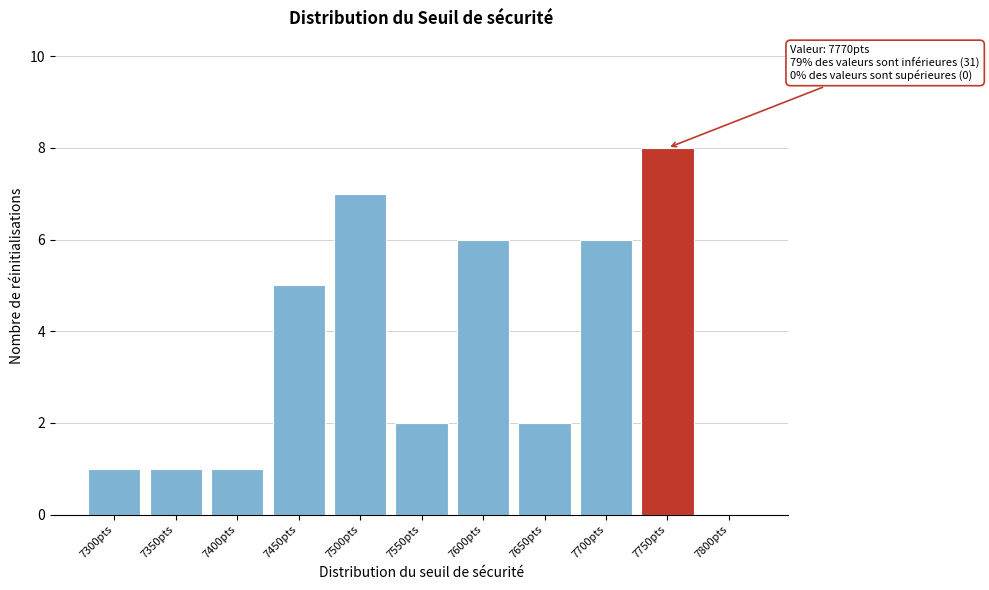

Reading right to left, what are all the values shown in this chart?

7800pts=0	7750pts=8	7700pts=6	7650pts=2	7600pts=6	7550pts=2	7500pts=7	7450pts=5	7400pts=1	7350pts=1	7300pts=1